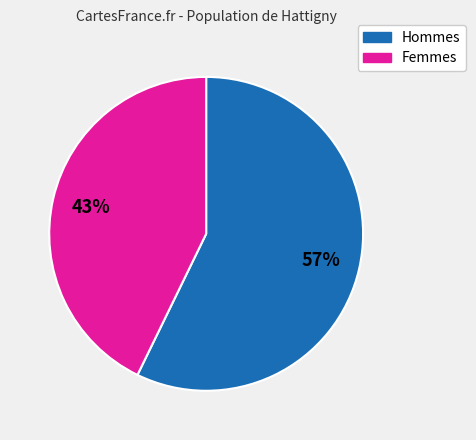

To the nearest percent, what percentage of the pie is Hommes?

57%